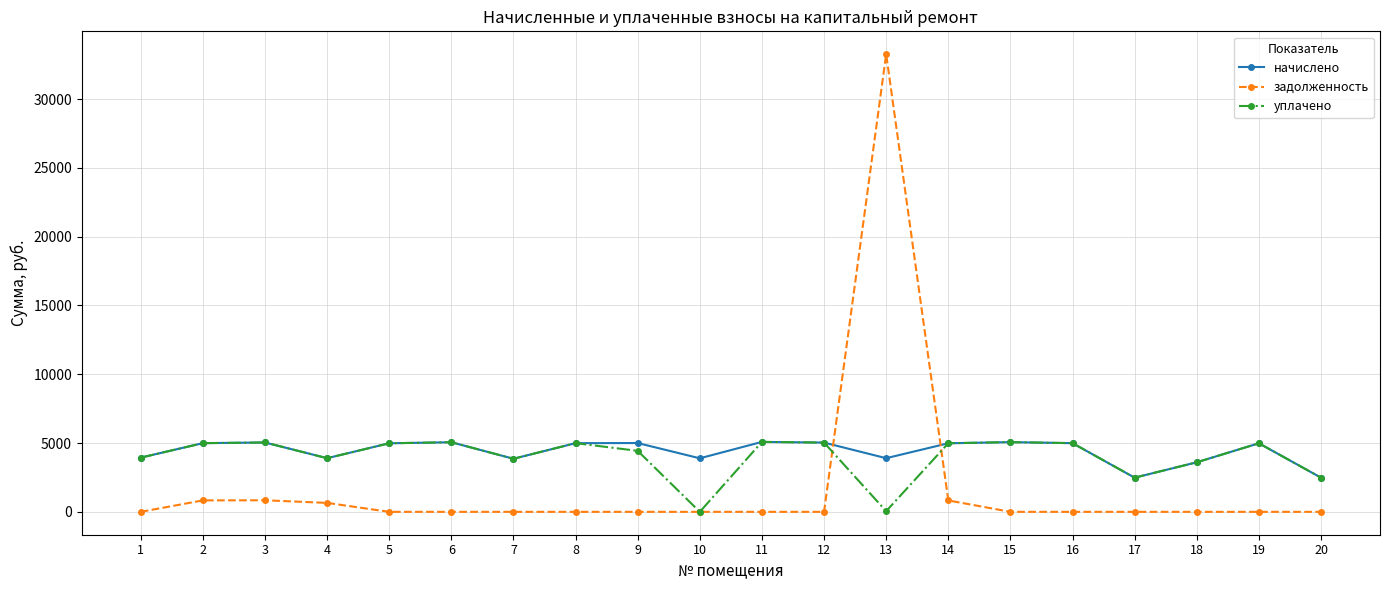

What is the highest value of the начислено series?

5083.9